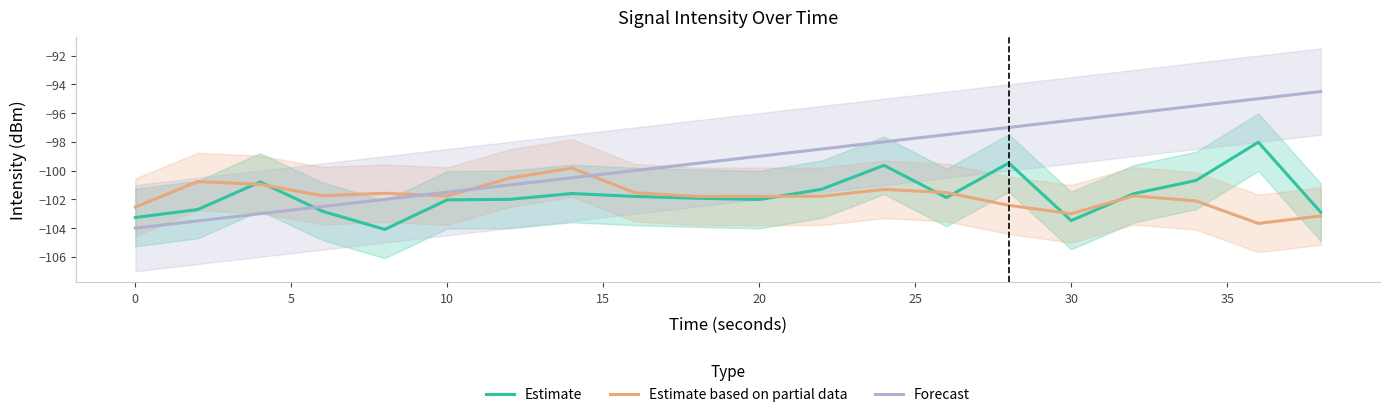

True or false: Estimate has a value of -168.1 at 20.

False